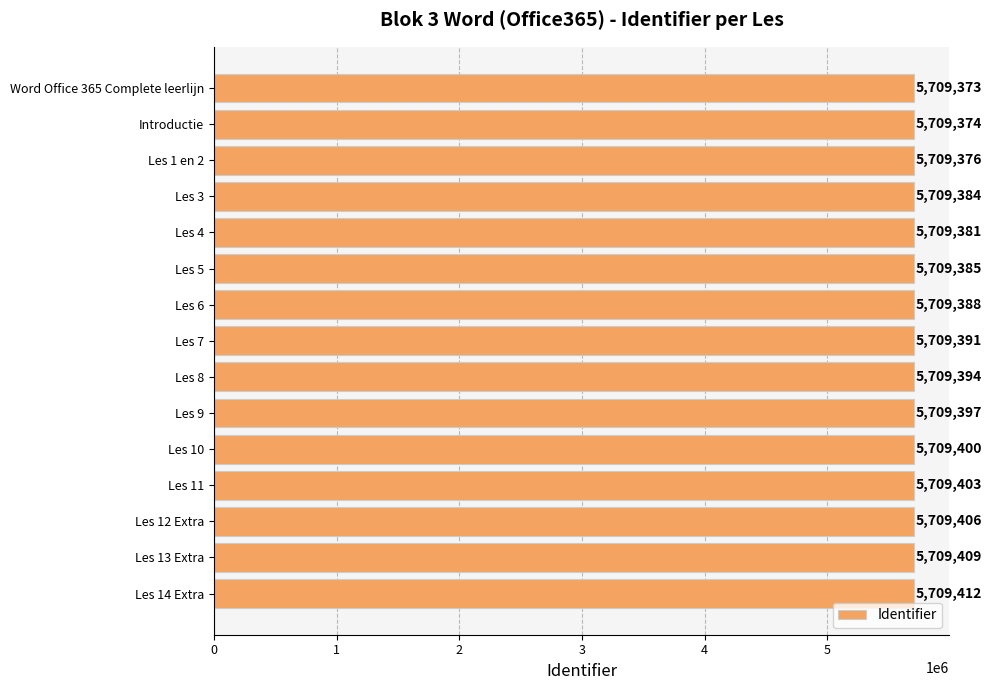

What is the sum of all values?

85640873